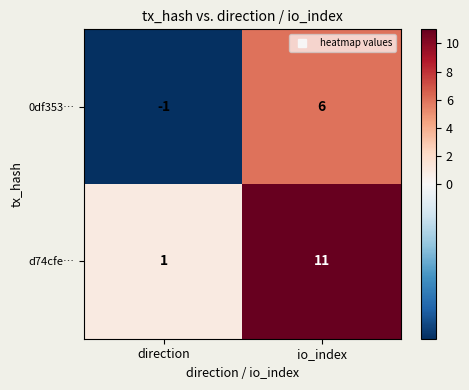

Is it true that d74cfe… equals 11 at io_index?

True